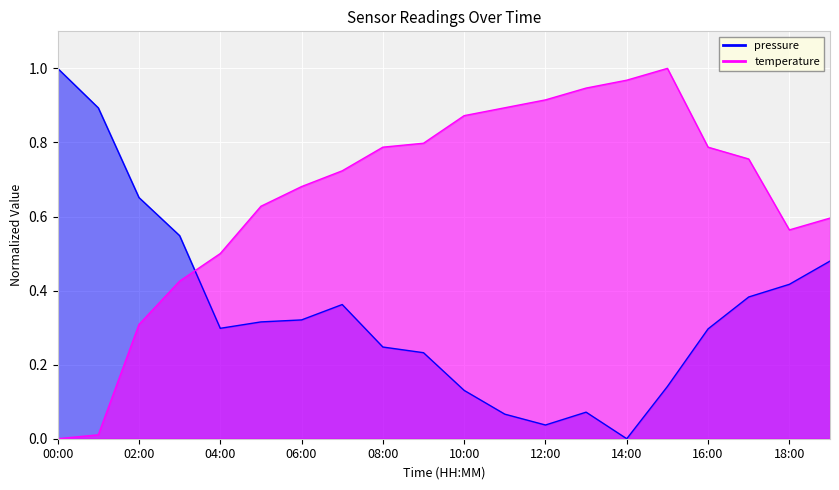

What is the label of the 6th point from the left?

05:00